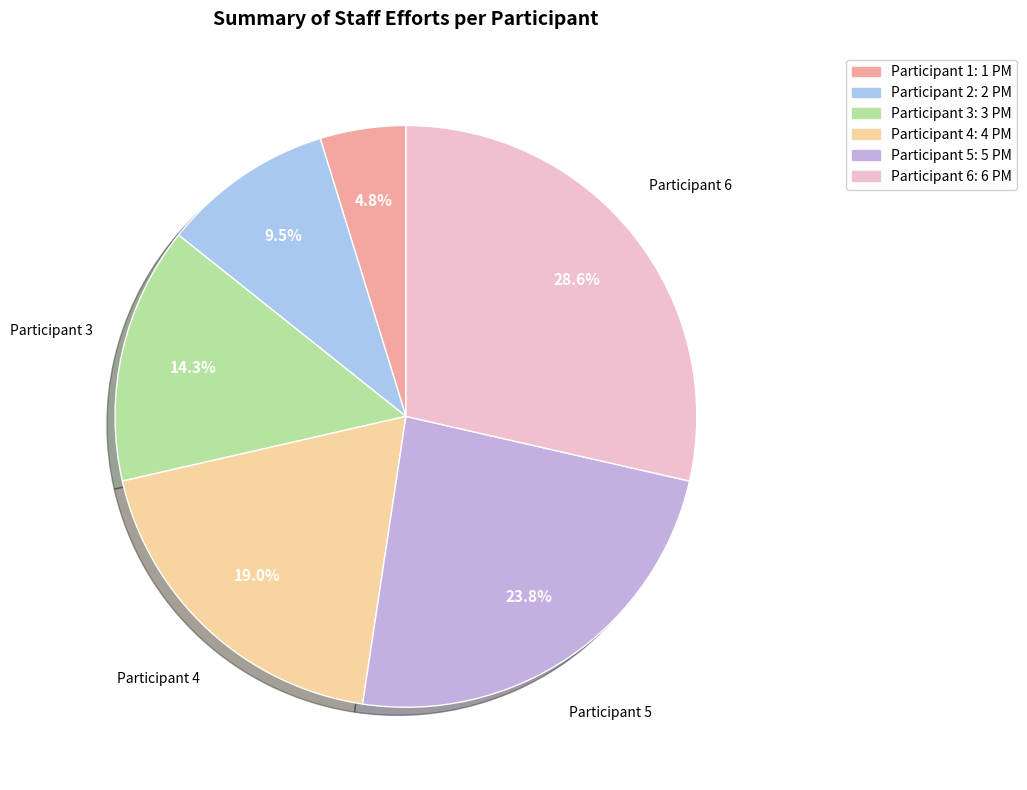

Do Participant 1 and Participant 3 together represent more than half of the pie?

No